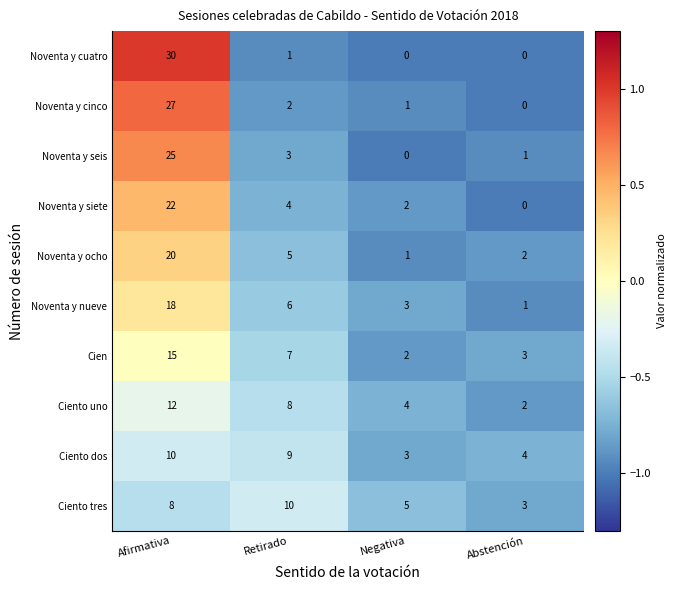

The value of Noventa y seis at Retirado is 5. True or false?

False